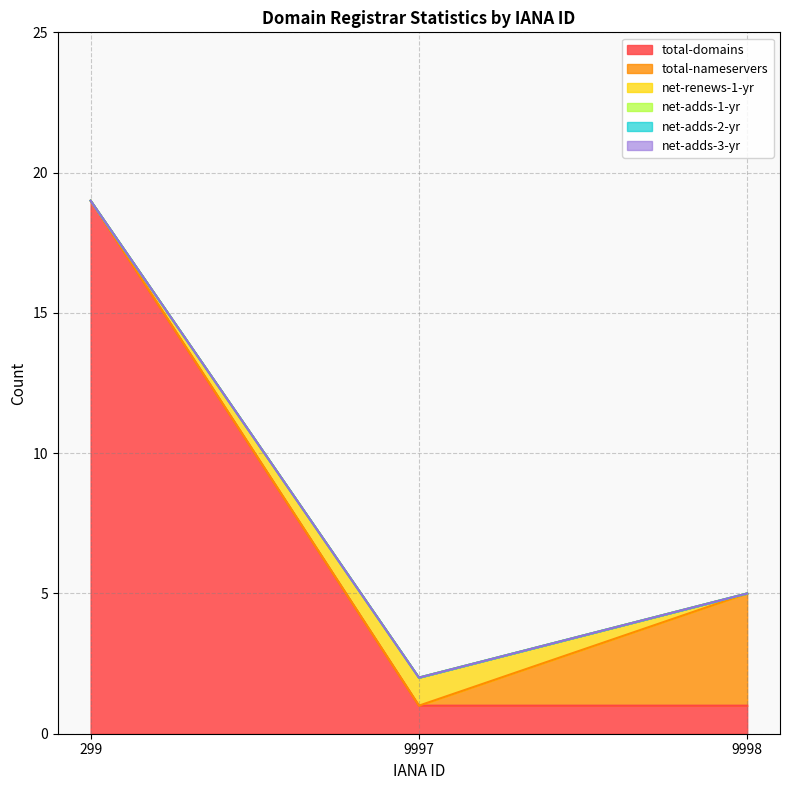

What are all the series names shown in the legend?

total-domains, total-nameservers, net-renews-1-yr, net-adds-1-yr, net-adds-2-yr, net-adds-3-yr